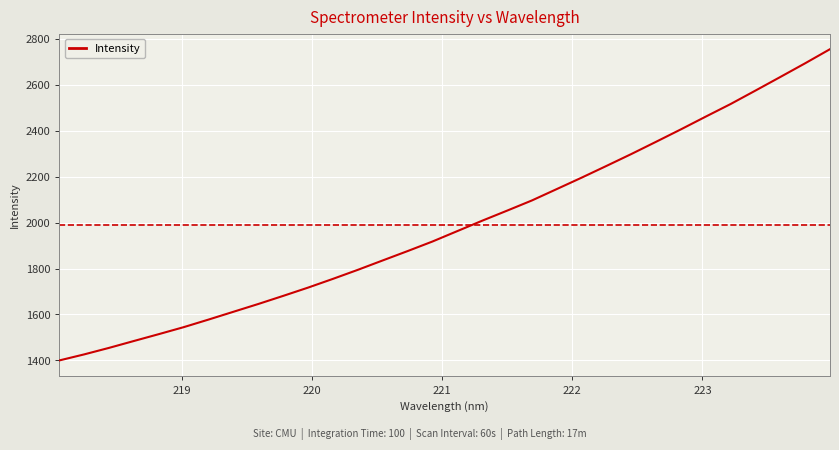

What is the greatest value displayed?

2755.6